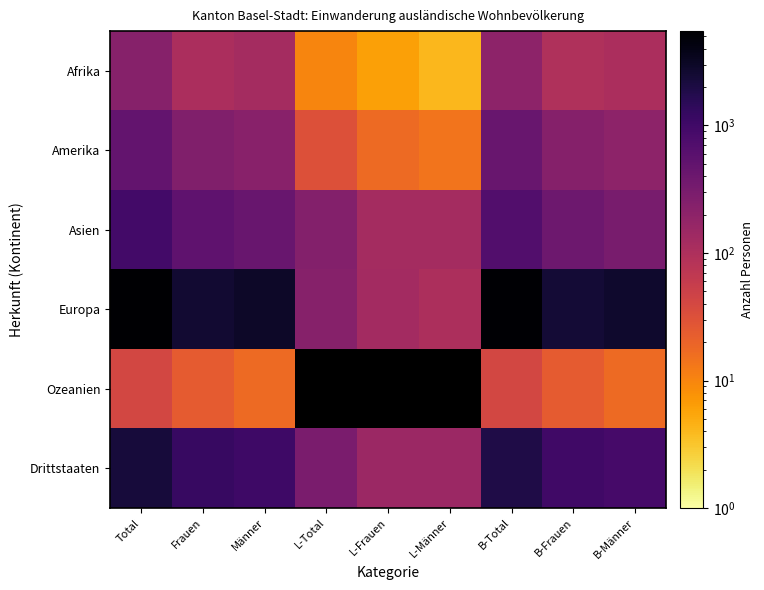

Which category has the highest value across all series?

Total